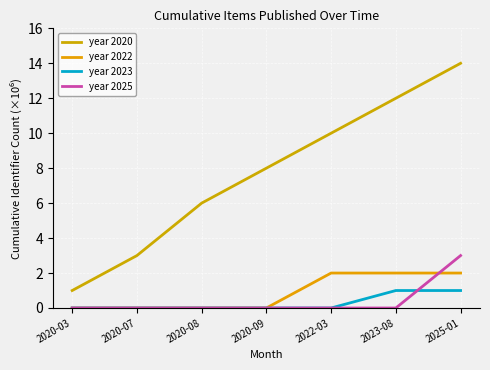

The year 2025 series shows 3 at 2025-01. True or false?

True